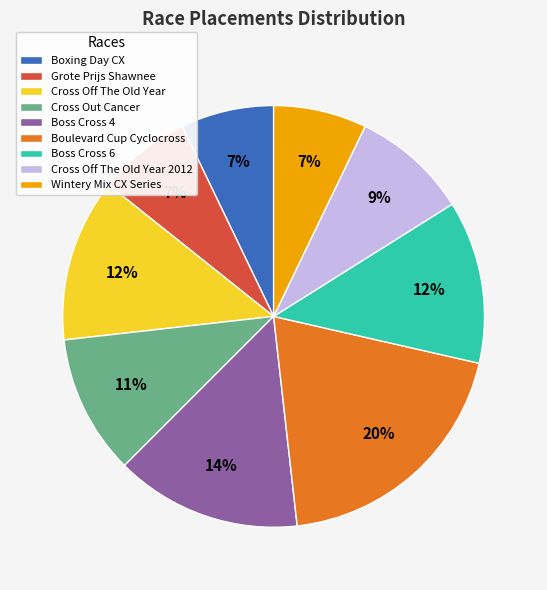

How many segments does this pie chart have?

9